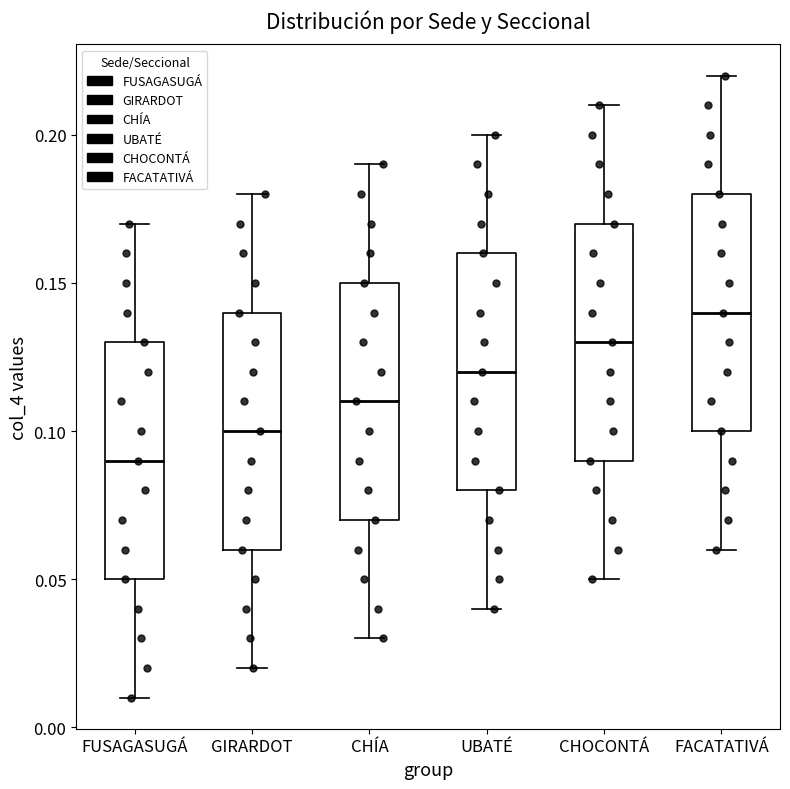

Which box has the highest median line?

FACATATIVÁ